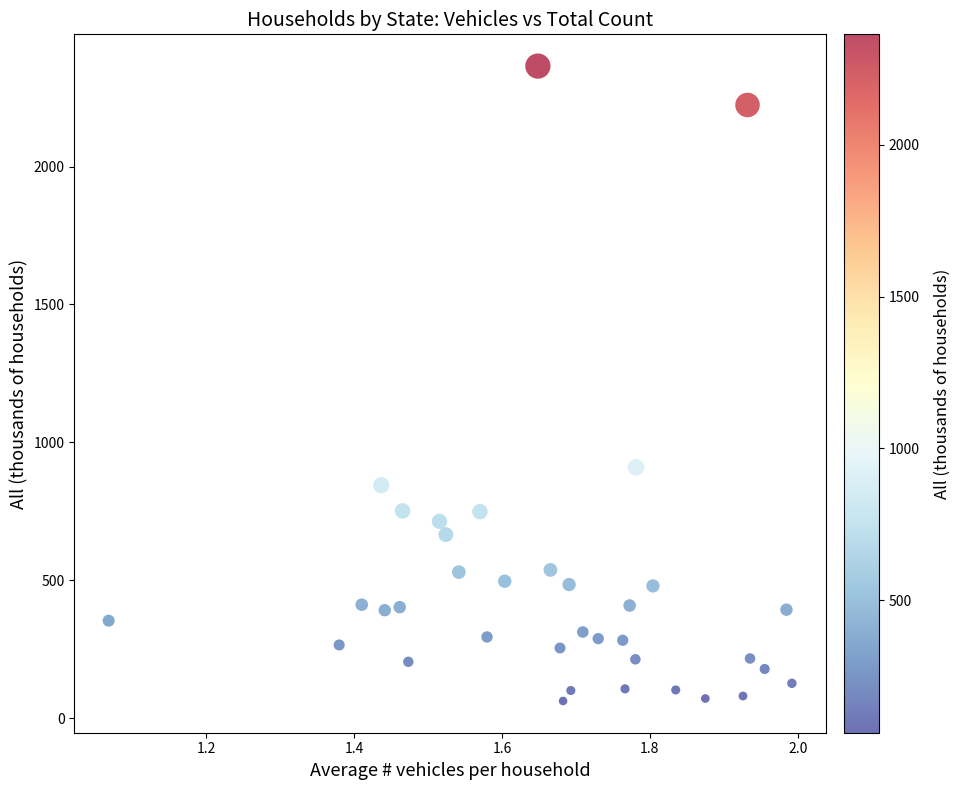

What Y value in the scatter plot is closest to 1213?

910